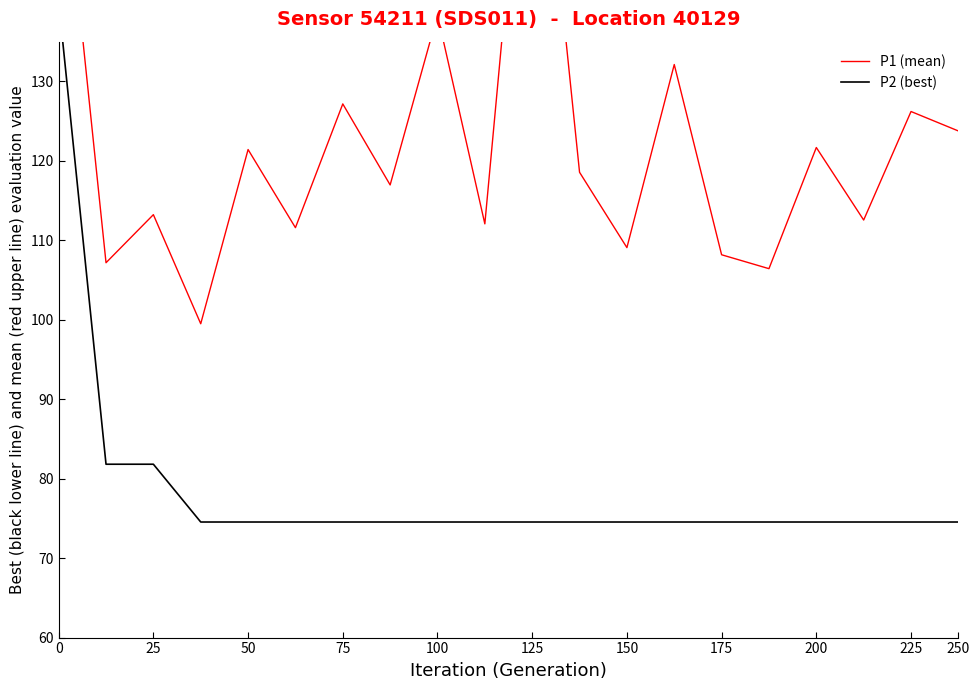

Reading left to right, what are all the values shown in this chart?

P1 (mean): 164.5	107.2	113.2	99.5	121.4	111.6	127.2	117.0	138.4	112.1	176.5	118.6	109.1	132.1	108.2	106.4	121.7	112.6	126.2	123.8
P2 (best): 140.0	81.8	81.8	74.5	74.5	74.5	74.5	74.5	74.5	74.5	74.5	74.5	74.5	74.5	74.5	74.5	74.5	74.5	74.5	74.5